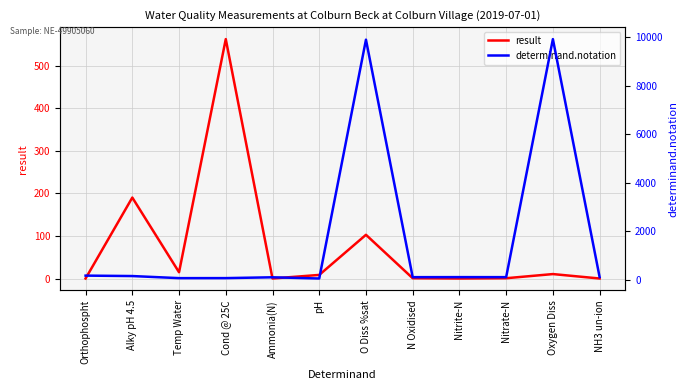

What is the average value of the determinand.notation series?

1746.8